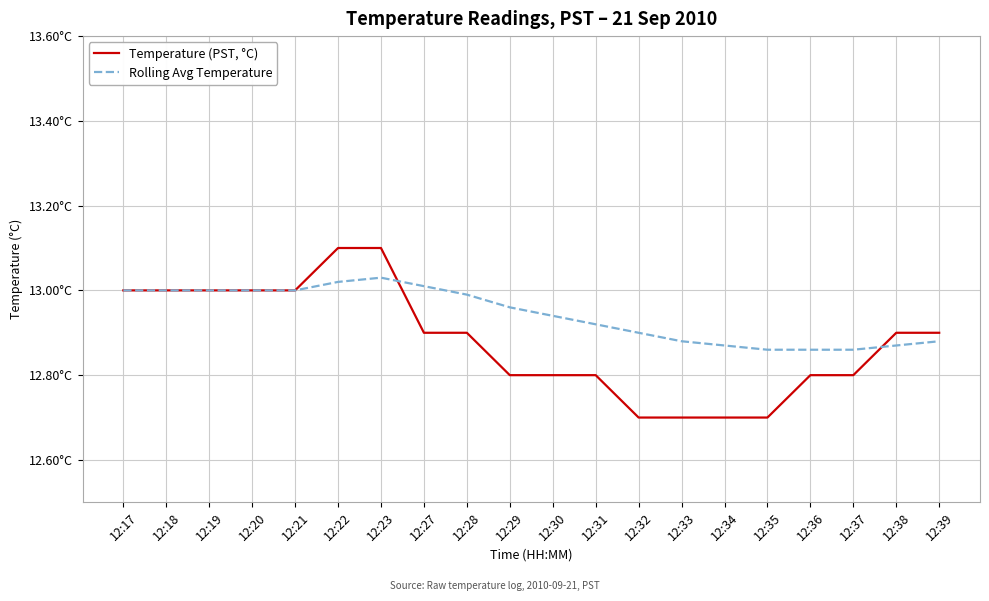

Rank the categories by Temperature (PST, °C) value from lowest to highest.

12:32, 12:33, 12:34, 12:35, 12:29, 12:30, 12:31, 12:36, 12:37, 12:27, 12:28, 12:38, 12:39, 12:17, 12:18, 12:19, 12:20, 12:21, 12:22, 12:23